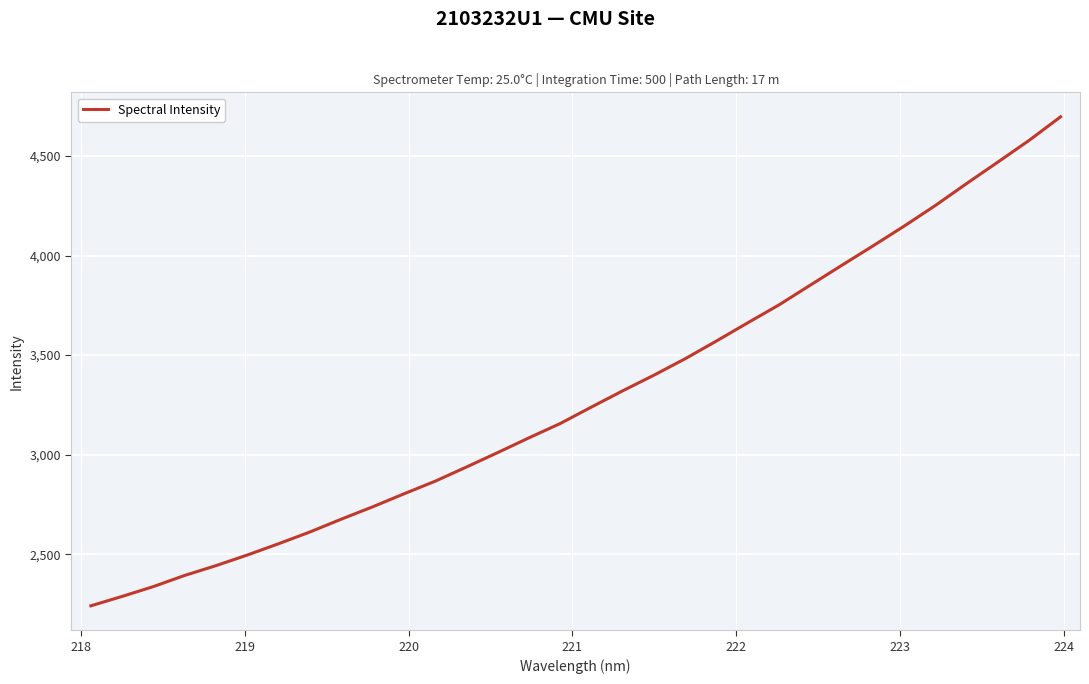

What is the difference between the maximum and minimum values?

2455.2